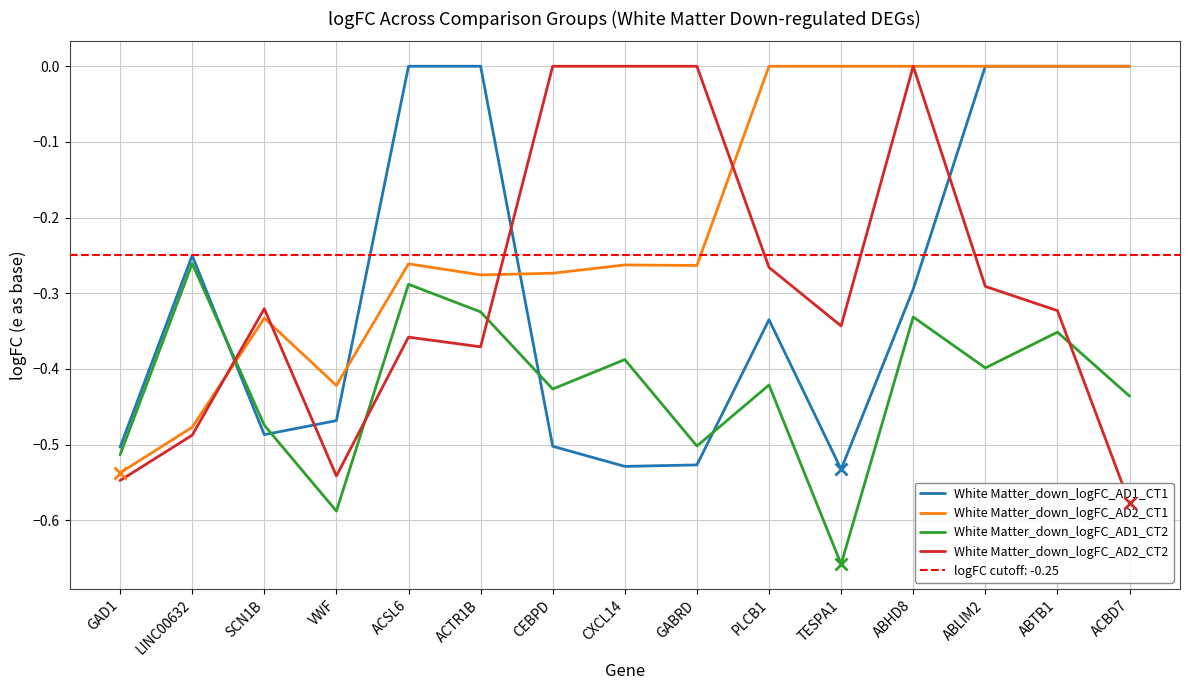

Which series ends up on top after the final intersection of White Matter_down_logFC_AD1_CT2 and White Matter_down_logFC_AD1_CT1?

White Matter_down_logFC_AD1_CT1